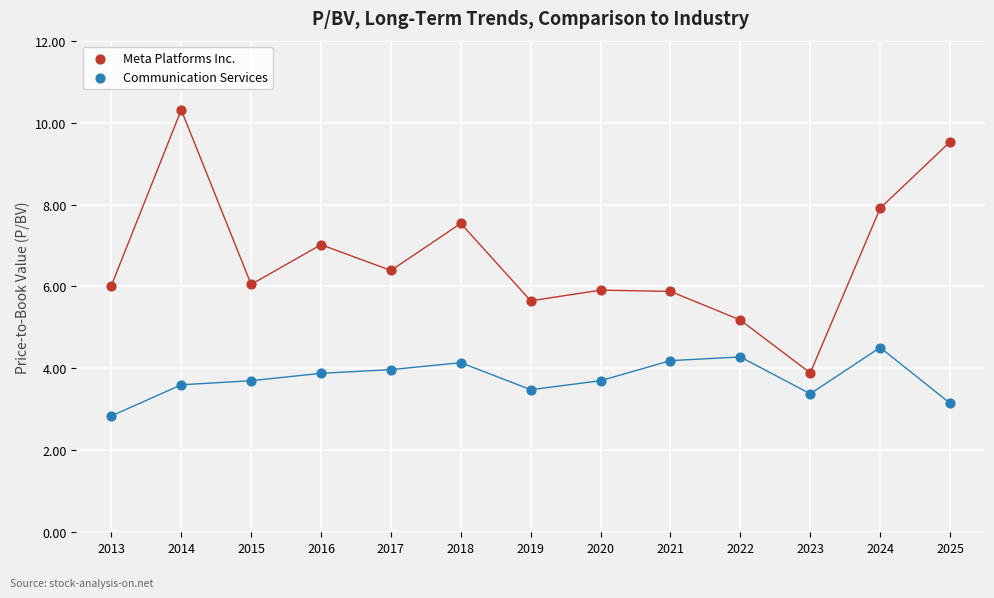

Which series contains the lowest Y value?

Communication Services